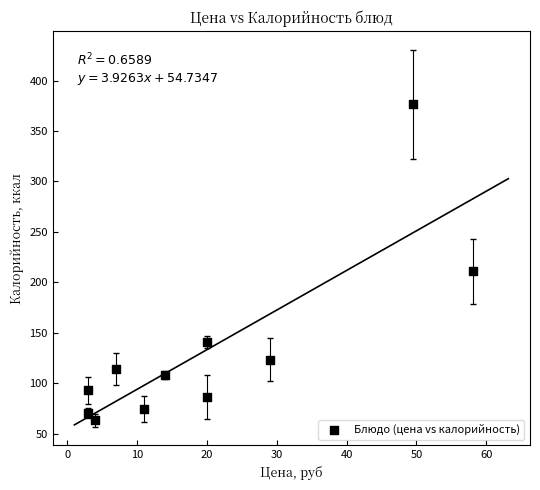

What is the average X value?

19.9